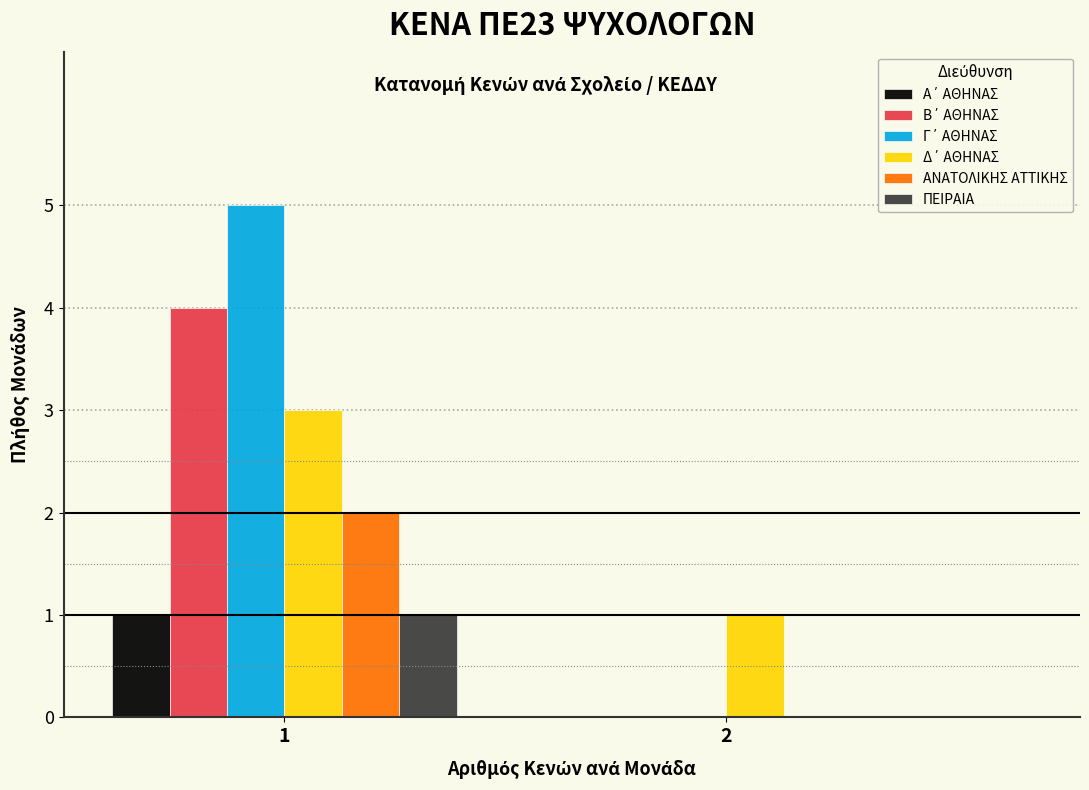

What is the maximum value shown in the chart?

5